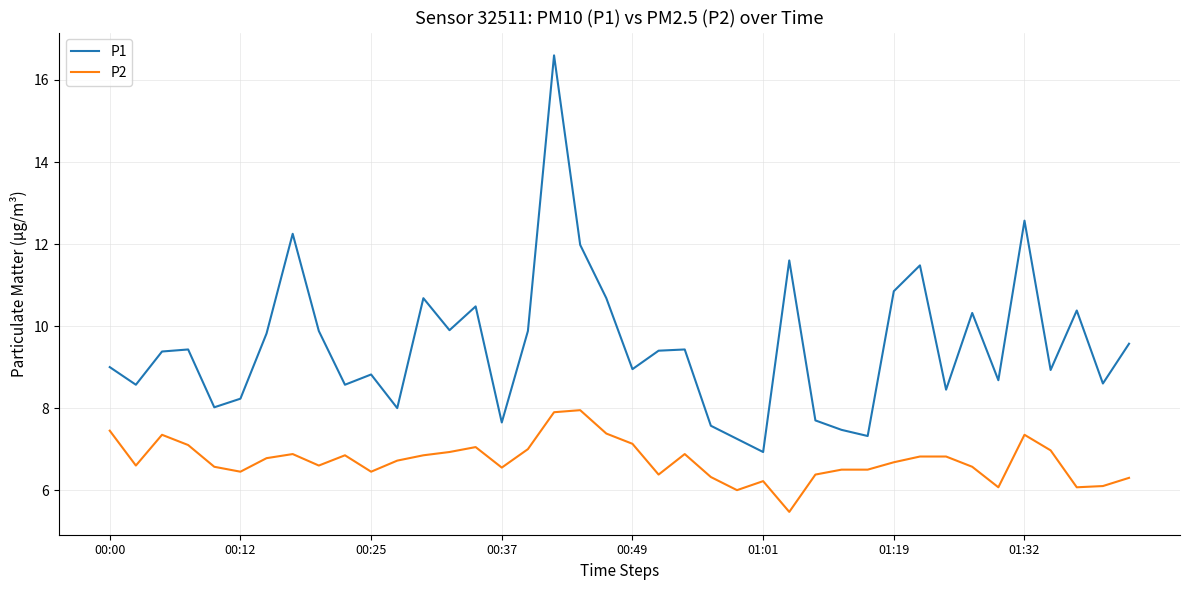

True or false: P1 and P2 intersect in this chart.

False